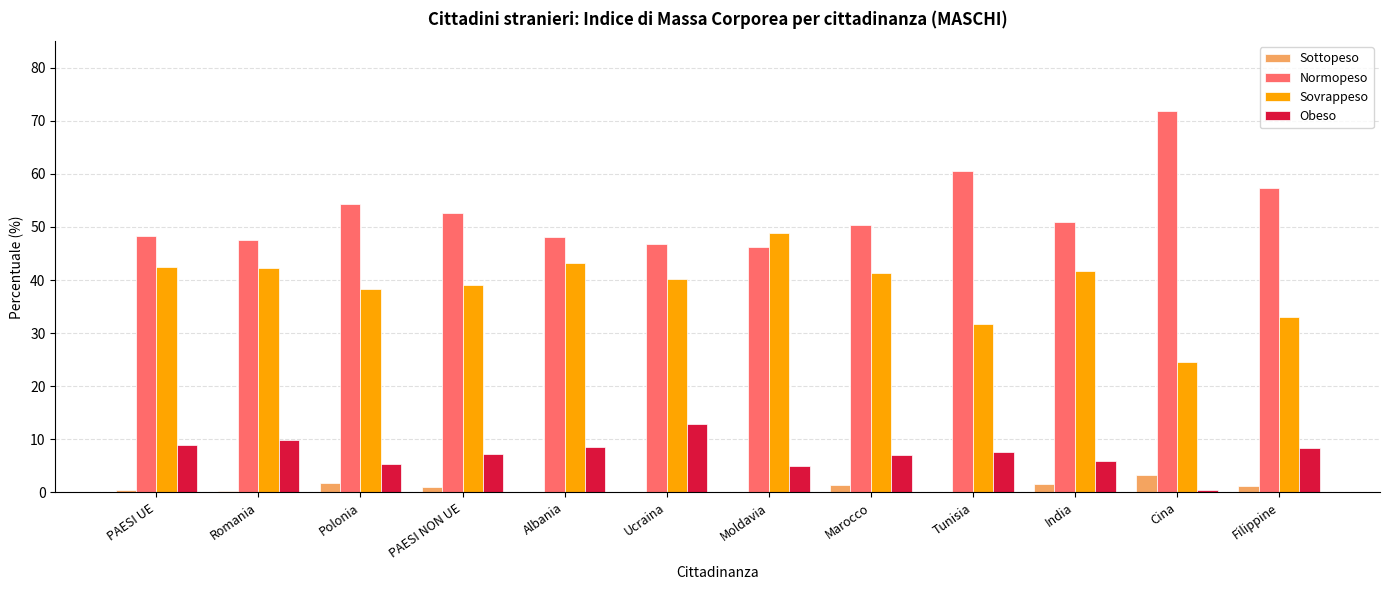

Are the bars horizontal?

No